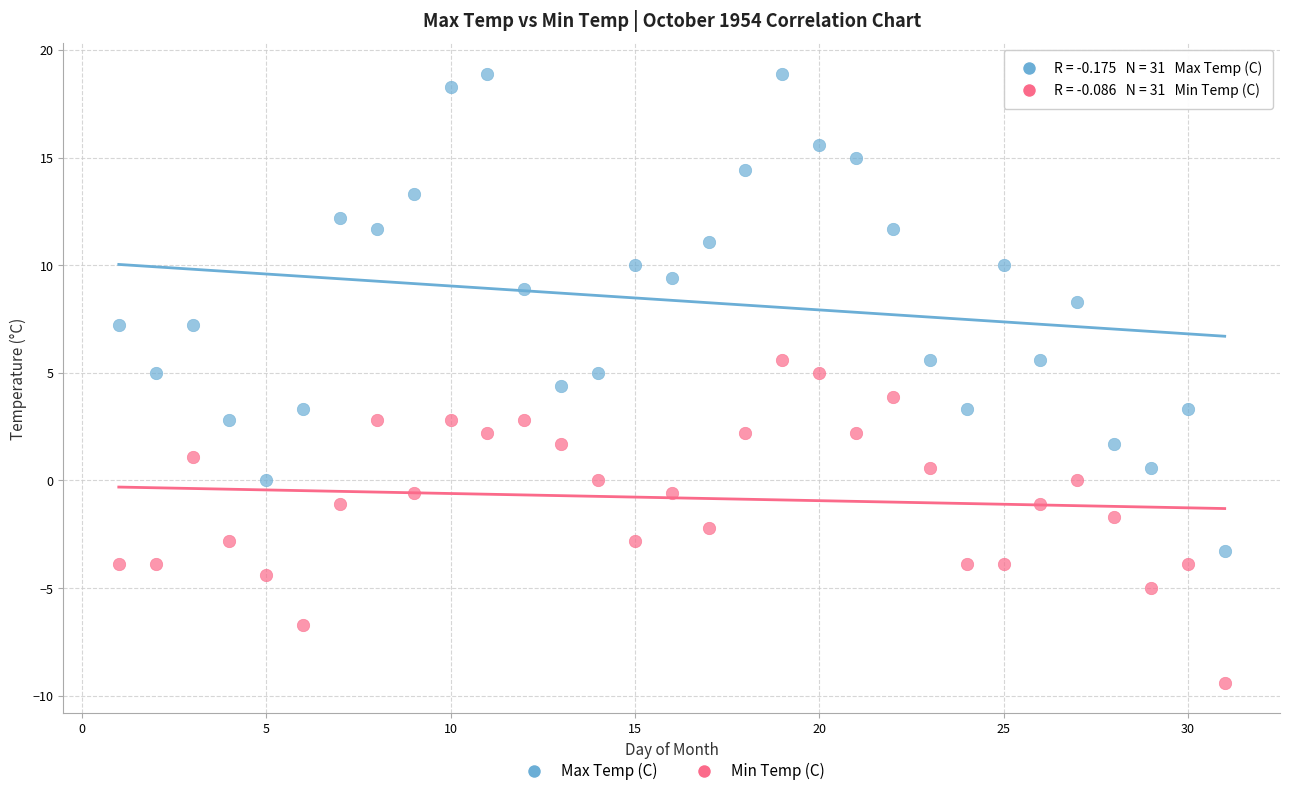

Which series reaches the maximum Y coordinate?

Max Temp (C)